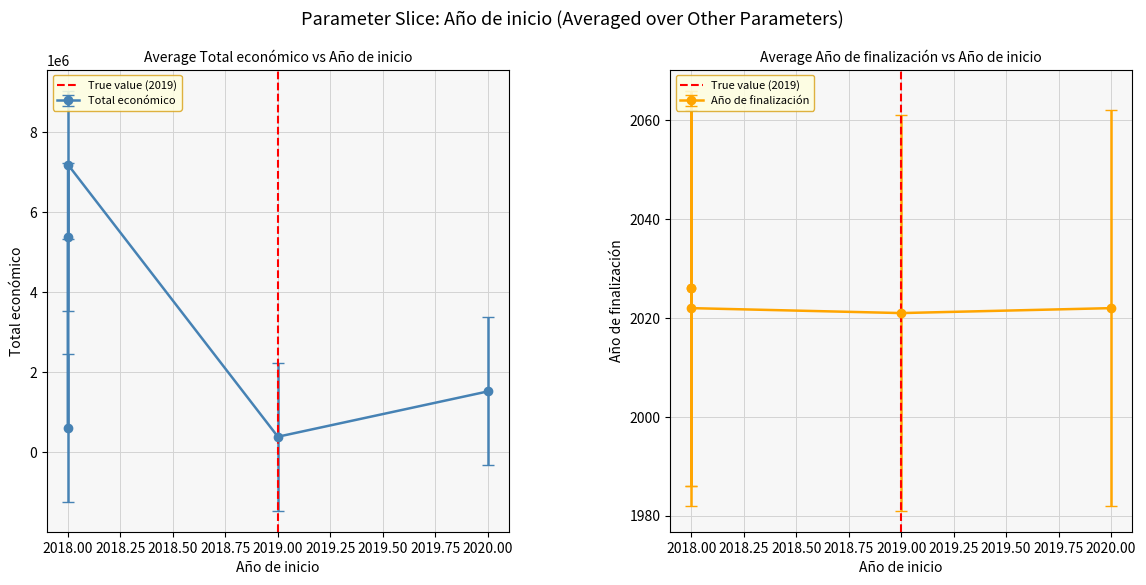

What is the difference between the maximum and minimum values?

1